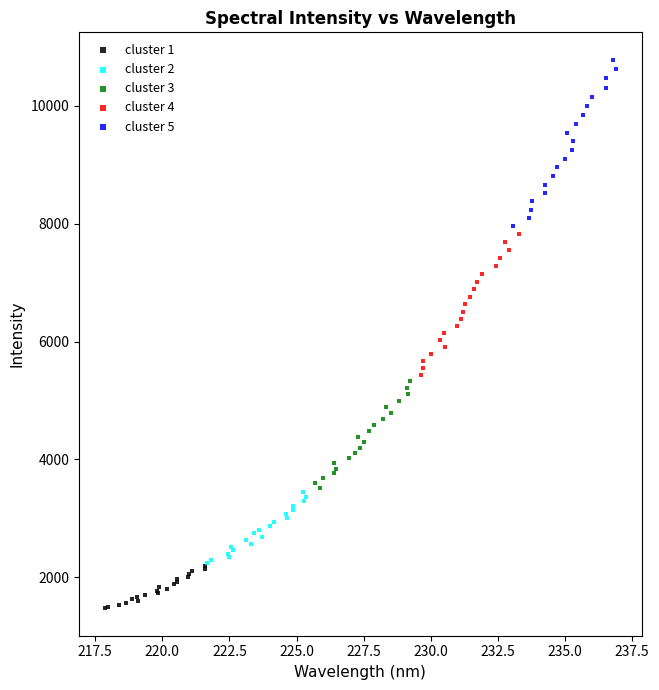

Which series reaches the maximum Y coordinate?

cluster 5